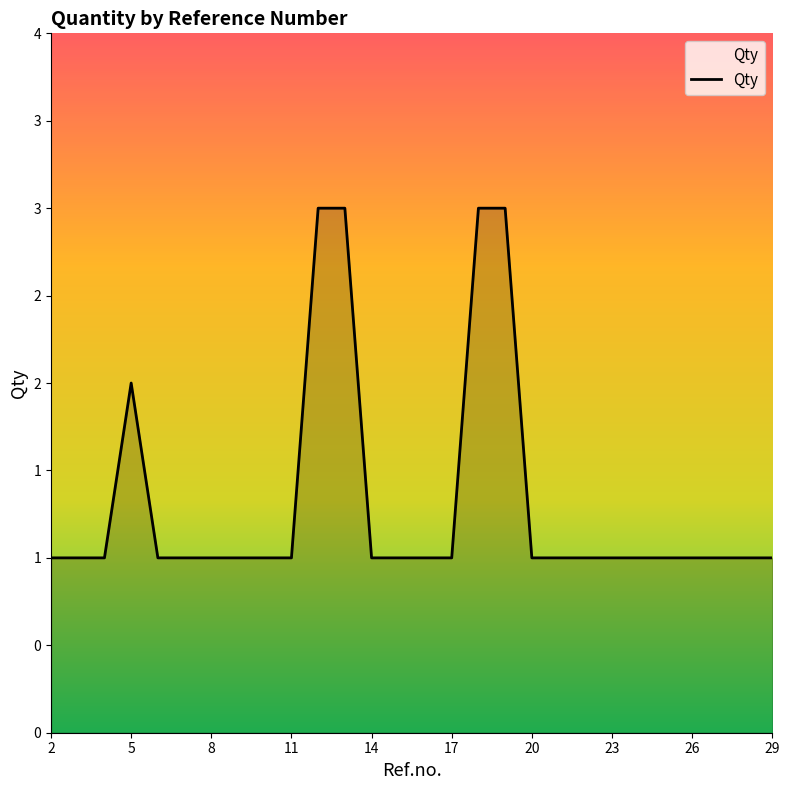

What is the smallest value displayed?

1